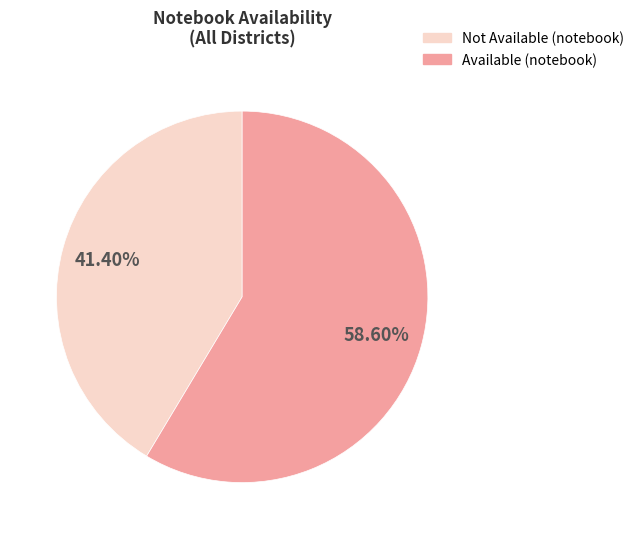

Does any single category account for the majority?

Yes